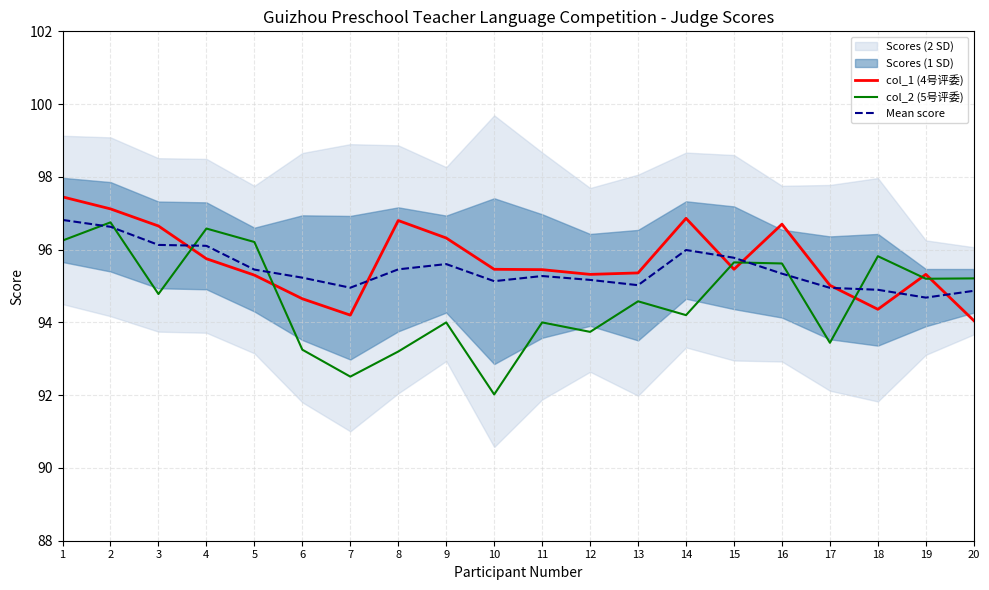

What is the difference between the second highest and second lowest values in the col_1 (4号评委) series?

2.9